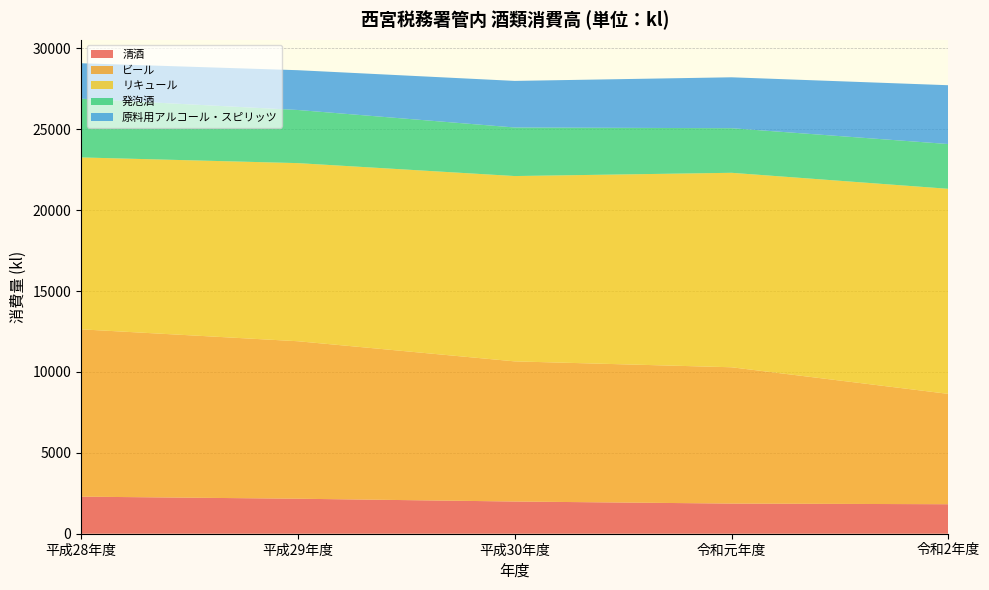

Reading right to left, what are all the values shown in this chart?

清酒: 令和2年度=1824	令和元年度=1864	平成30年度=1991	平成29年度=2164	平成28年度=2292
ビール: 令和2年度=6821	令和元年度=8427	平成30年度=8664	平成29年度=9736	平成28年度=10344
リキュール: 令和2年度=12678	令和元年度=12022	平成30年度=11457	平成29年度=11011	平成28年度=10627
発泡酒: 令和2年度=2768	令和元年度=2757	平成30年度=3002	平成29年度=3285	平成28年度=3629
原料用アルコール・スピリッツ: 令和2年度=3636	令和元年度=3147	平成30年度=2880	平成29年度=2460	平成28年度=2194